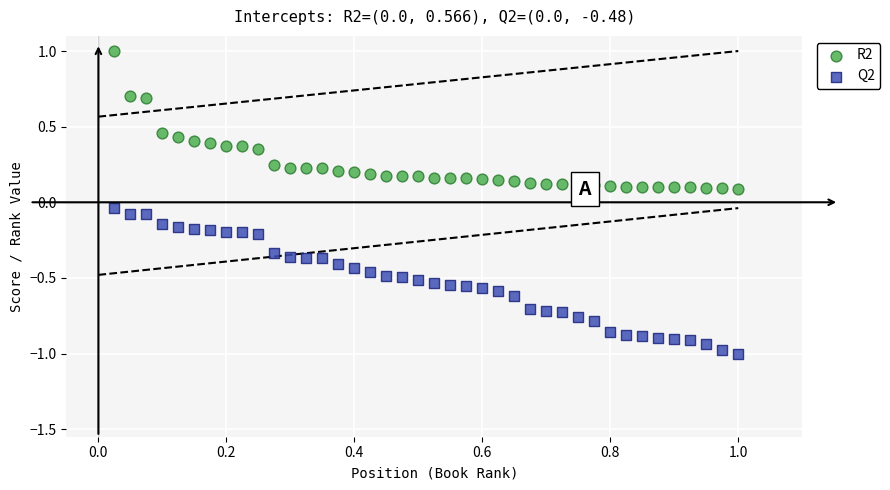

Which series has the largest Y range (max minus min)?

Q2